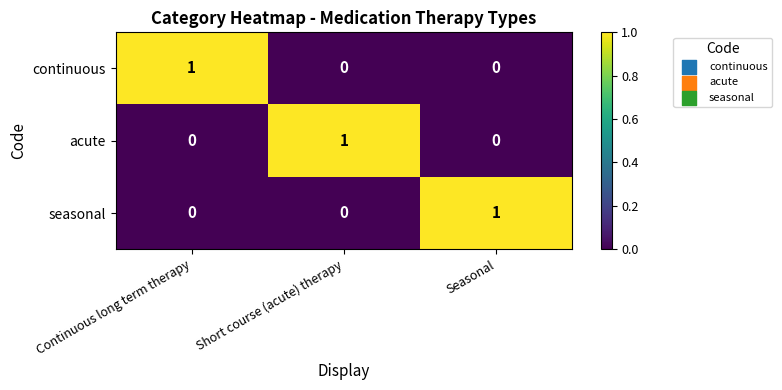

Is it true that continuous equals 1 at Continuous long term therapy?

True